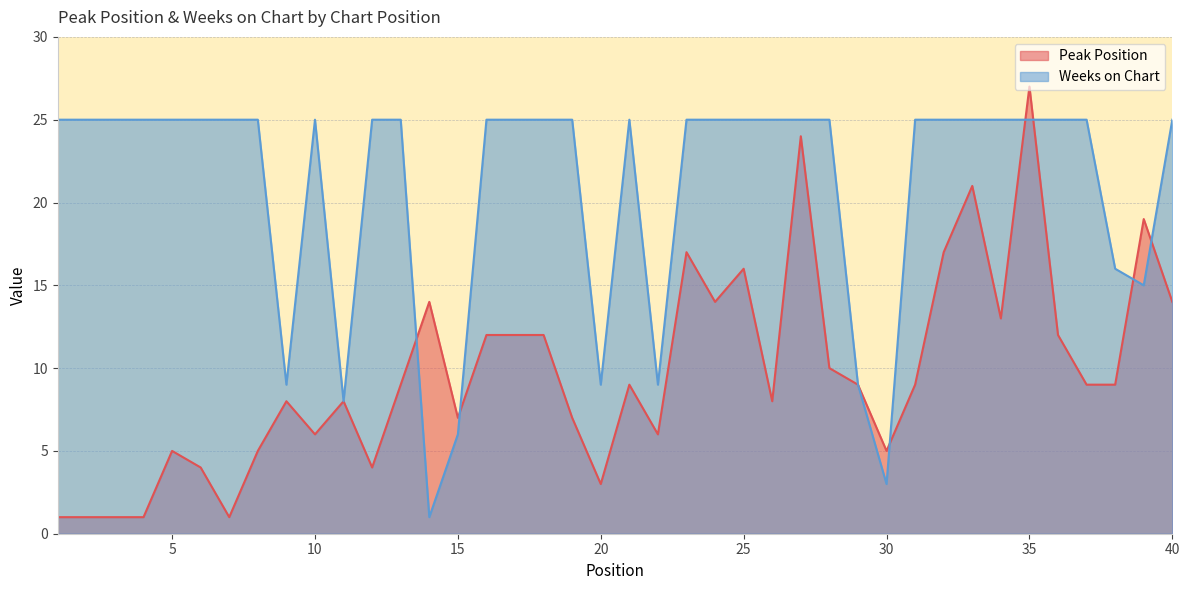

Between 8 and 36, which series saw the biggest shift?

Peak Position